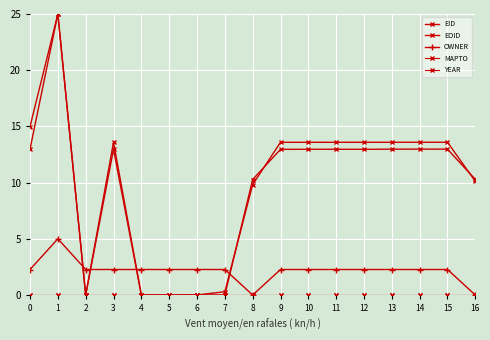

Rank the categories by OWNER value from highest to lowest.

1, 0, 2, 3, 4, 5, 6, 7, 9, 10, 11, 12, 13, 14, 15, 8, 16